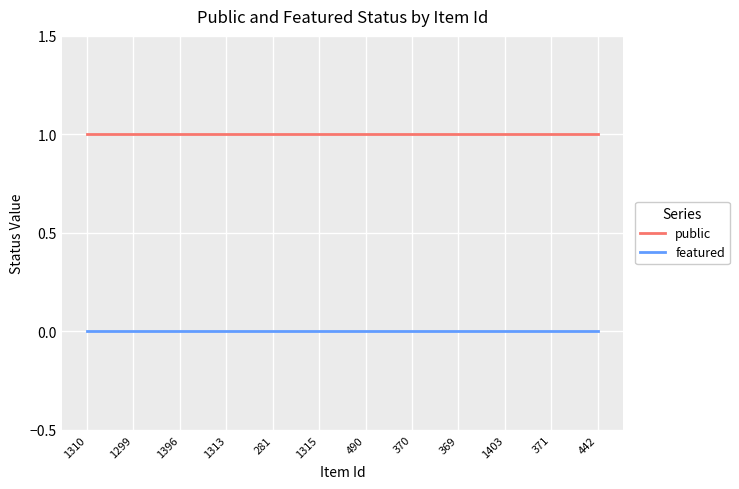

Rank the series by their maximum value, from highest to lowest.

public, featured